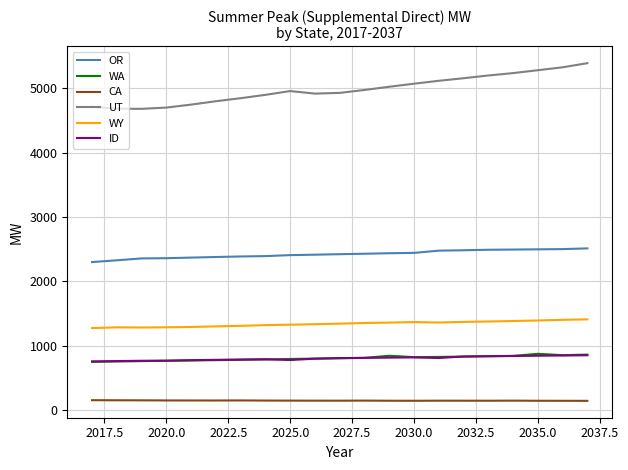

Which series has the largest total across all categories?

UT